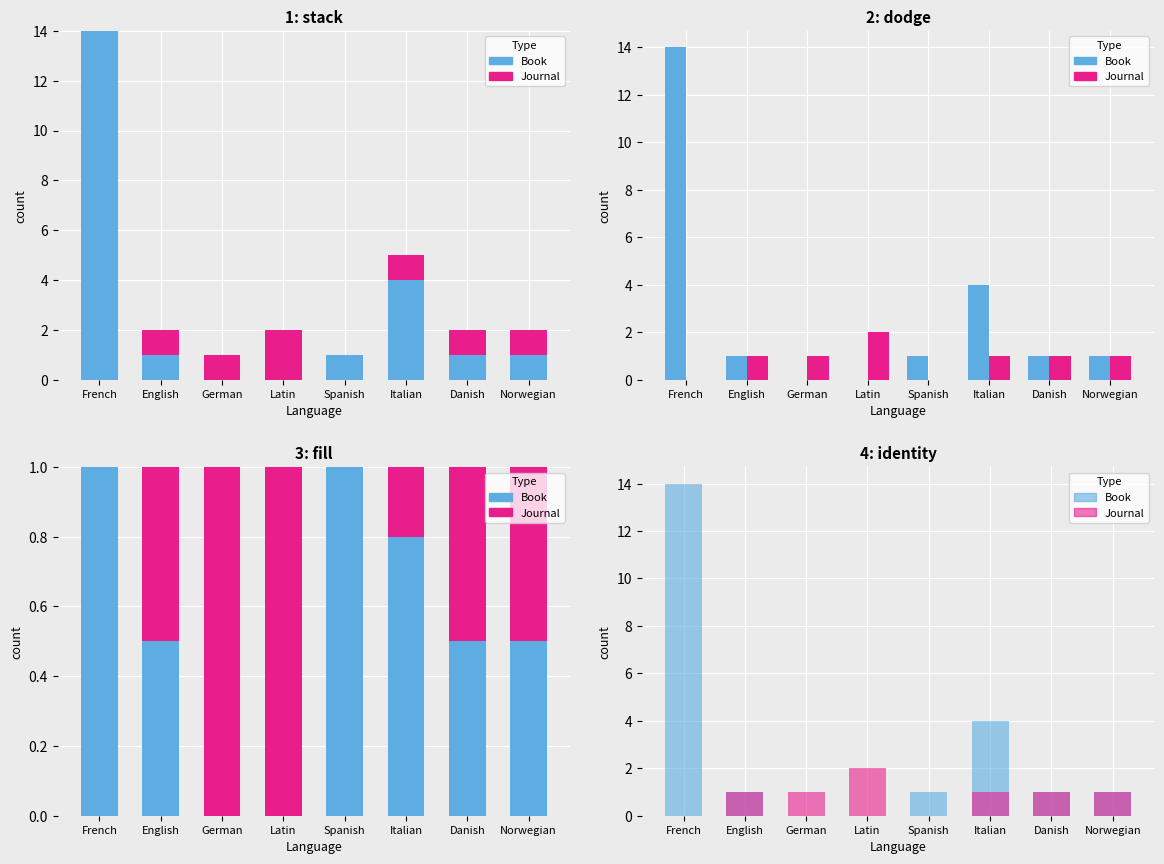

At which category does the chart reach its minimum across all series?

German